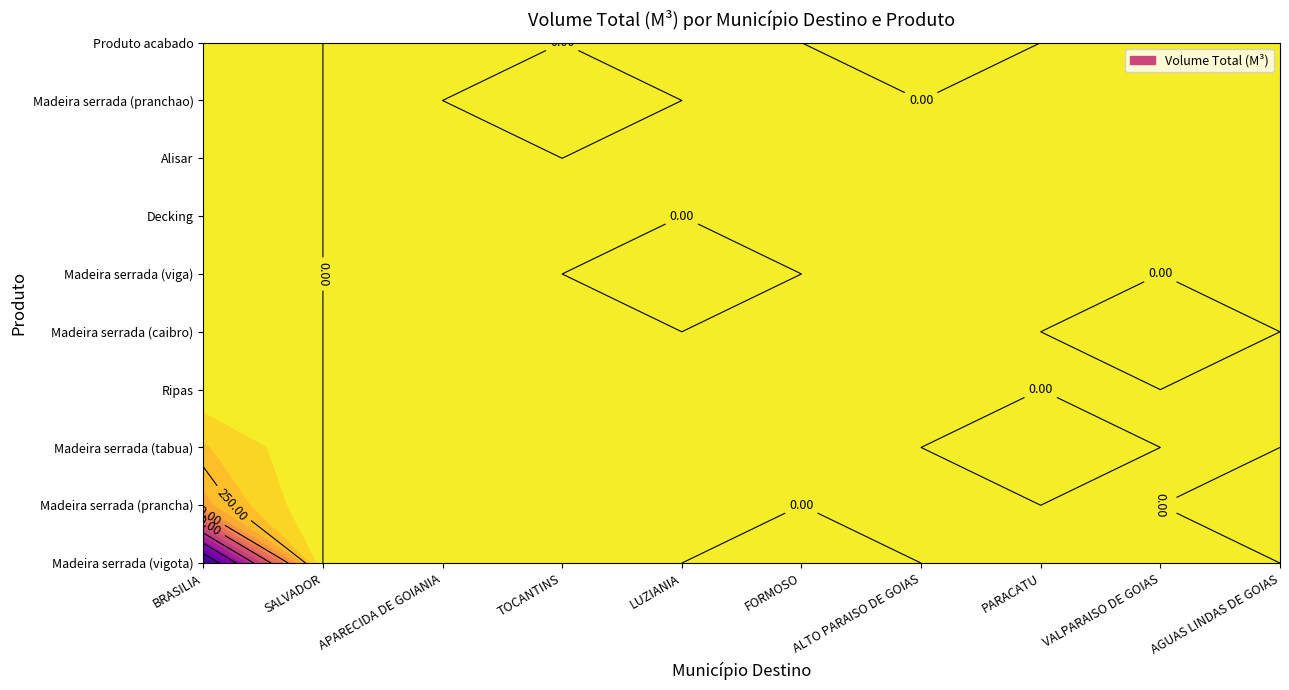

What is the sum of all VALPARAISO DE GOIAS values?

0.4